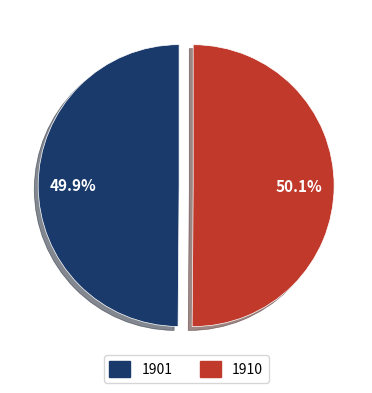

Is it true that 1901 is 50% of the pie?

True